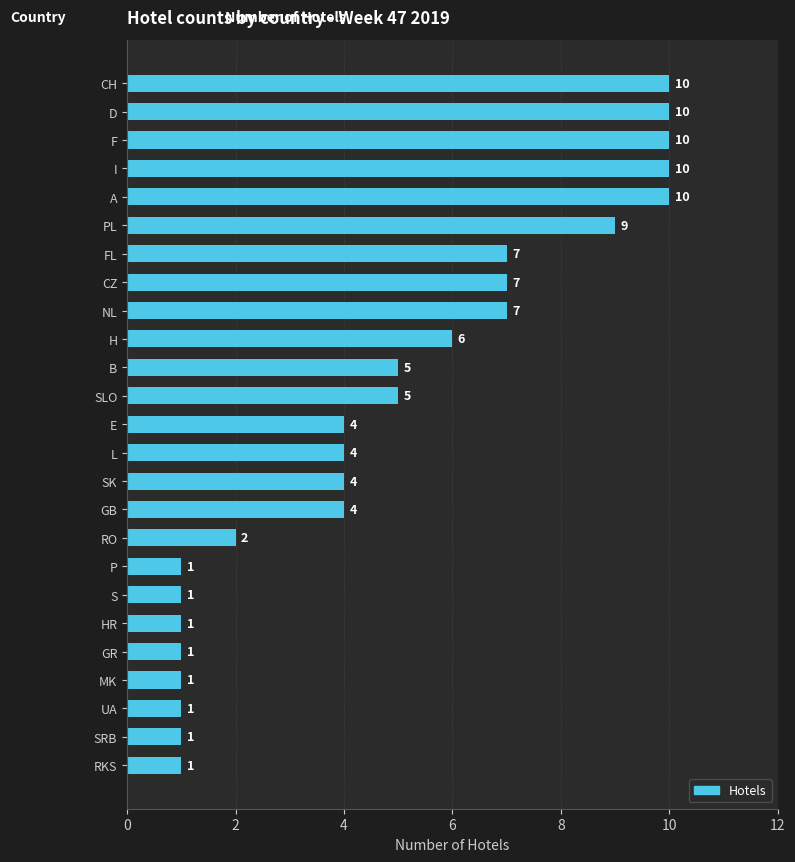

How many values are between 1 and 7?

19